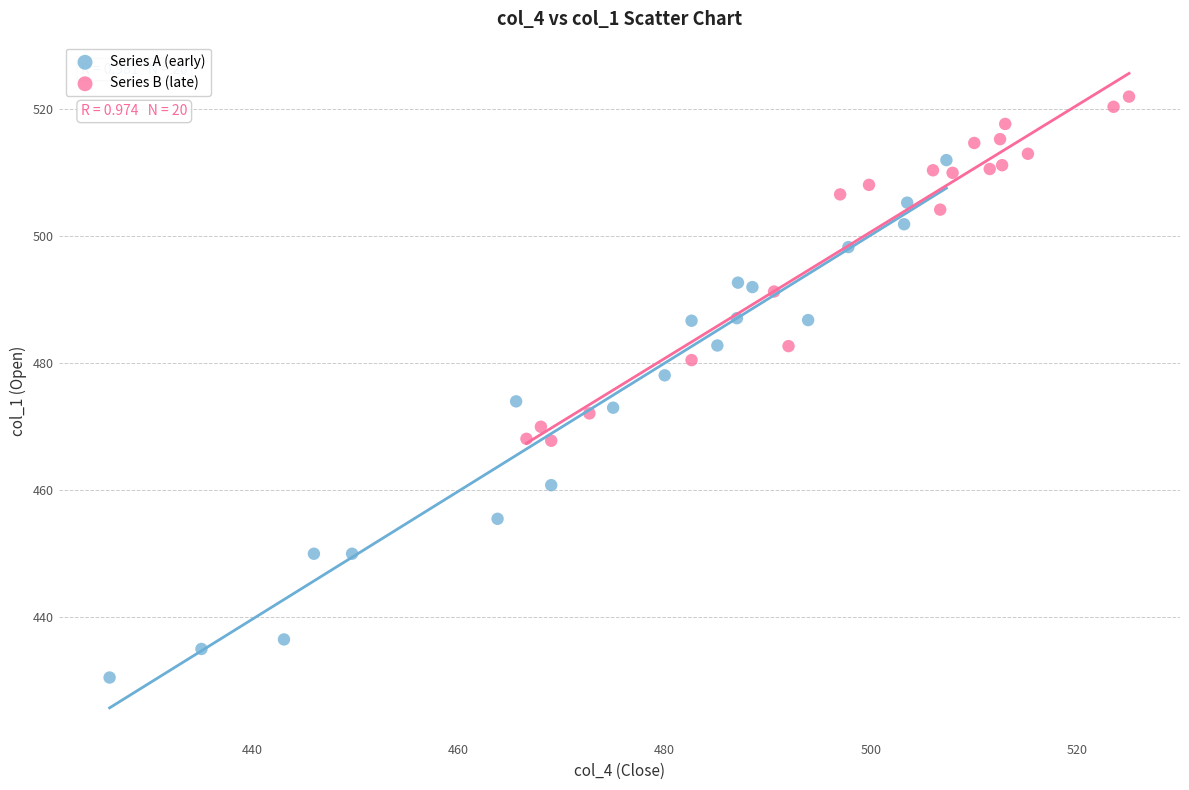

Which series contains the lowest Y value?

Series A (early)